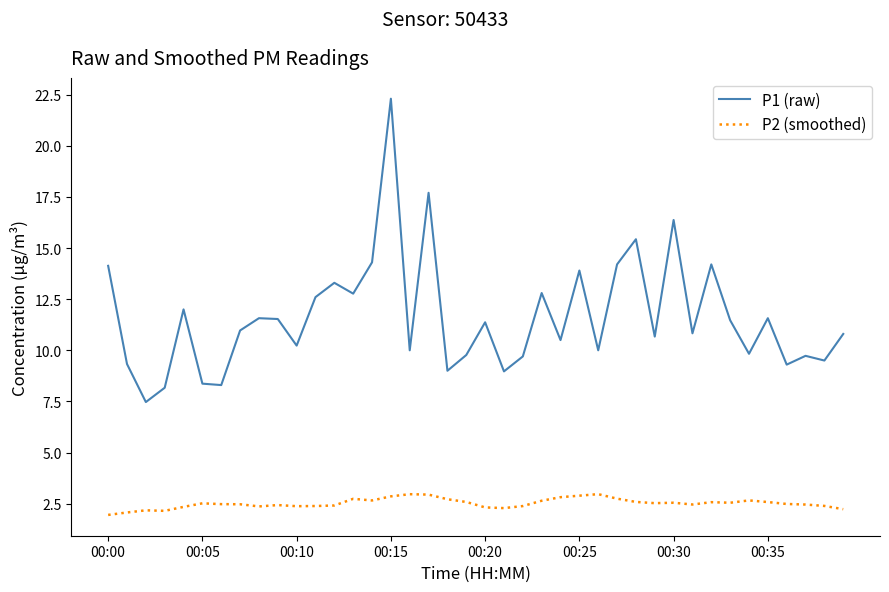

At how many categories does at least one series exceed 7?

40